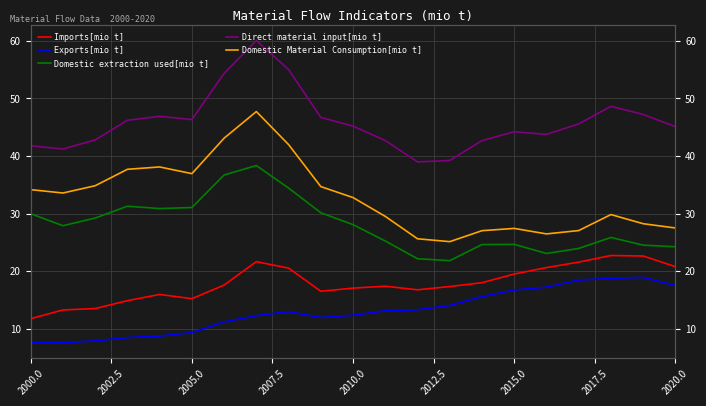

Where does the Domestic Material Consumption[mio t] series first go above 32?

2000.0